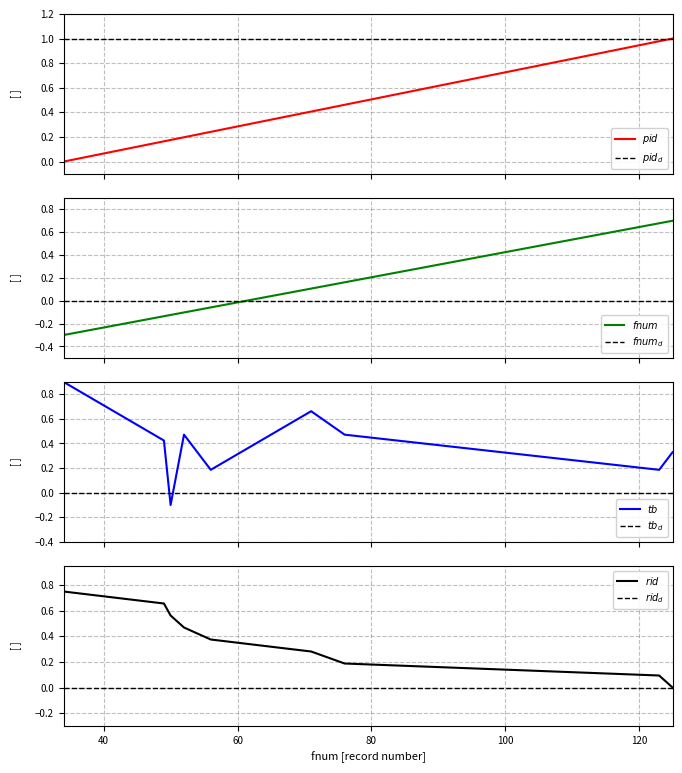

At how many categories does at least one series exceed 0?

9